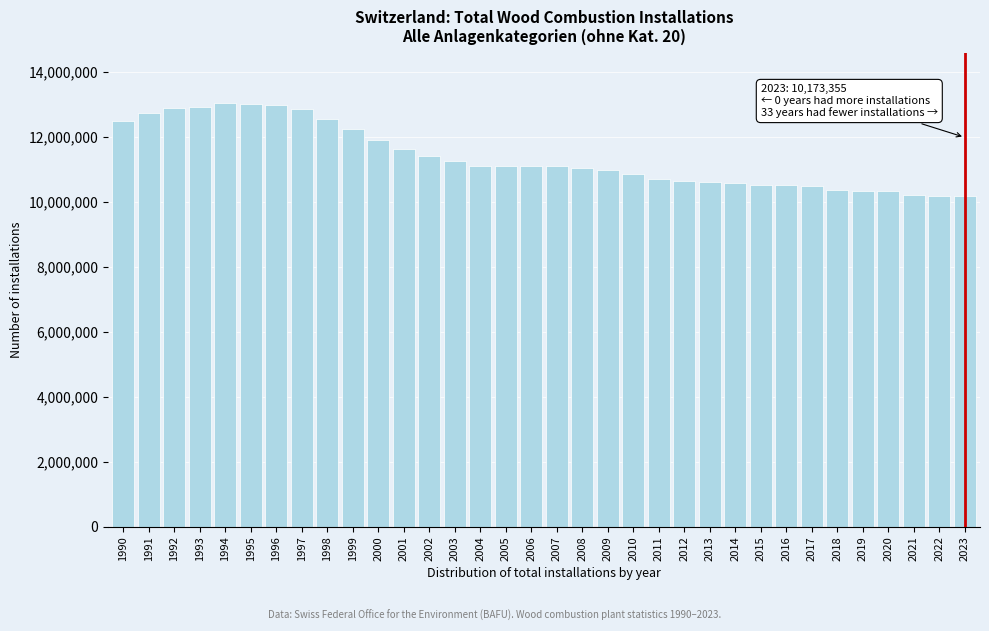

The value at 2015 is 4871036. True or false?

False